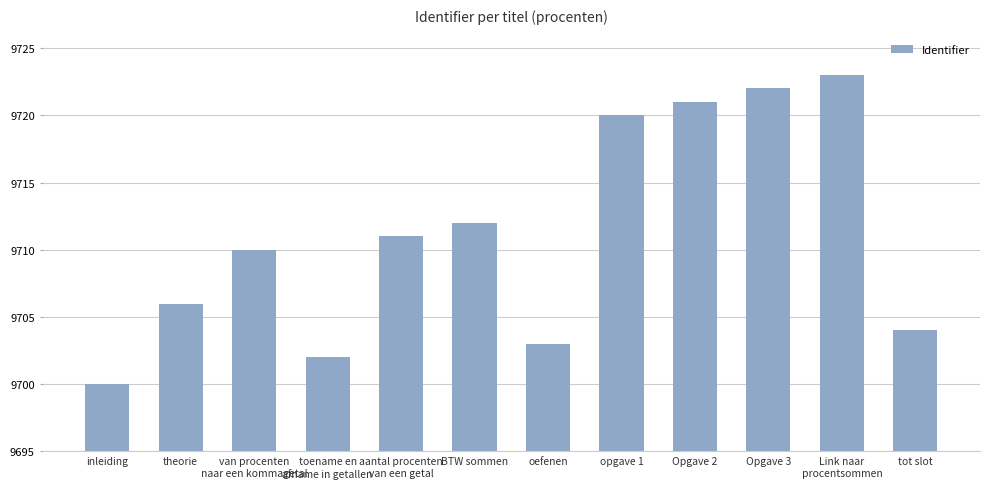

How many values are below 9711?

6